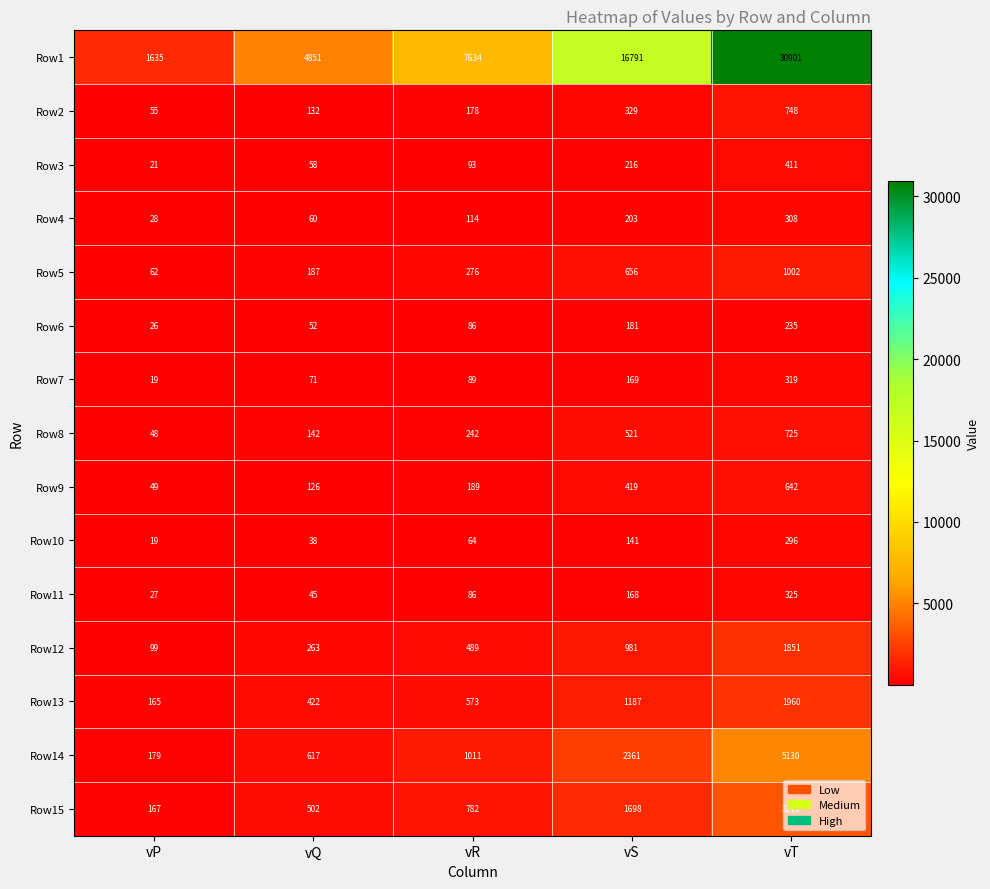

At how many categories does at least one series exceed 29363?

1